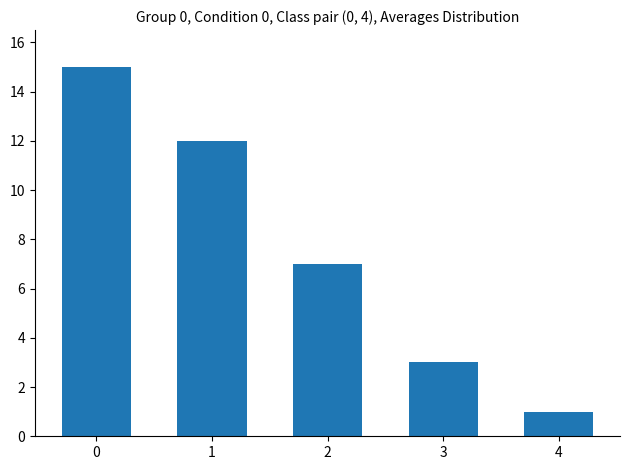

What is the minimum value shown in the chart?

1